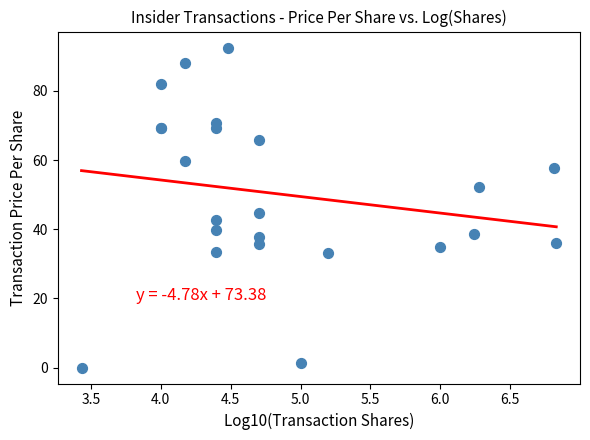

What Y value in the scatter plot is closest to 46?

44.7